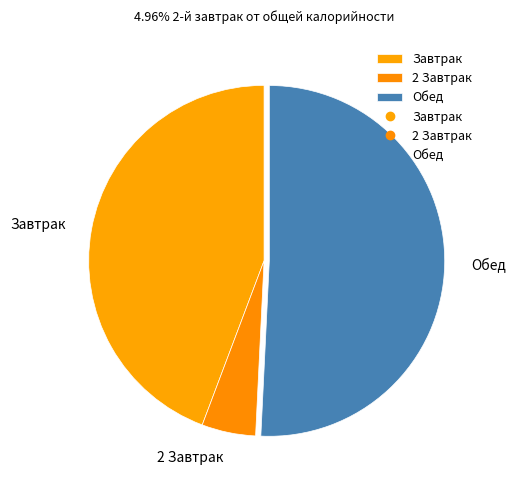

Which slice is the largest?

Обед